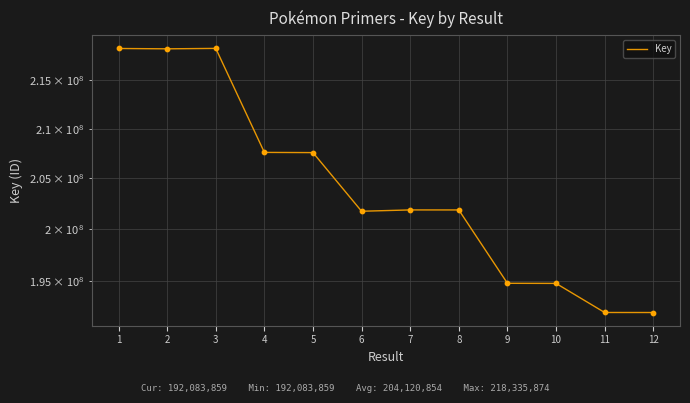

Between 4 and 1, which is larger?

1